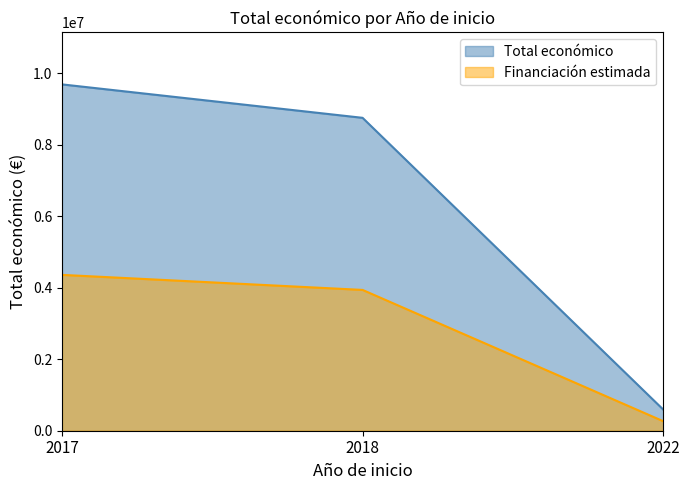

What is the sum of all values?

19048184